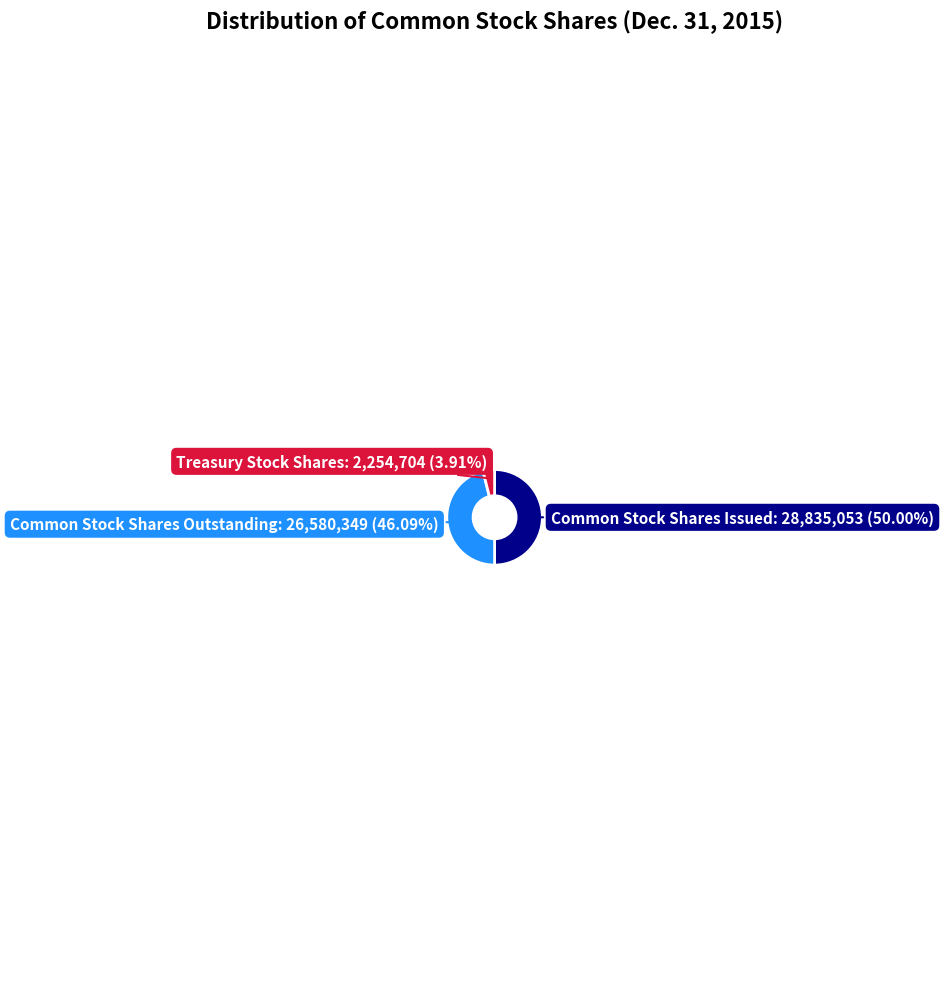

Is Treasury Stock Shares the majority of the pie?

No